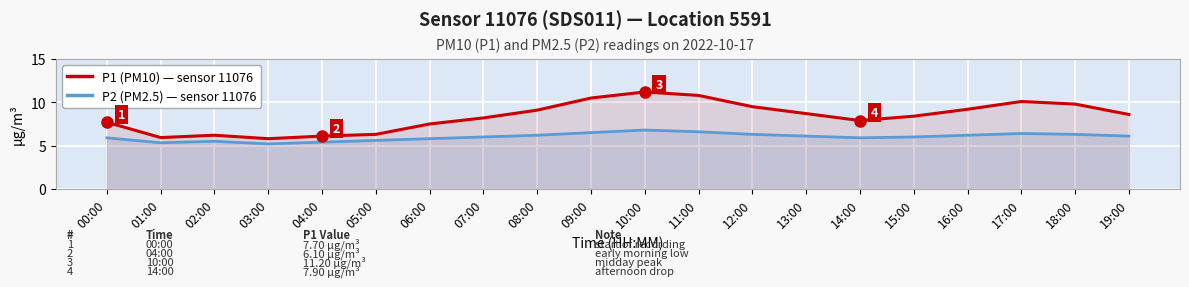

Rank the categories by P1 (PM10) value from lowest to highest.

03:00, 01:00, 04:00, 02:00, 05:00, 06:00, 00:00, 14:00, 07:00, 15:00, 19:00, 13:00, 08:00, 16:00, 12:00, 18:00, 17:00, 09:00, 11:00, 10:00